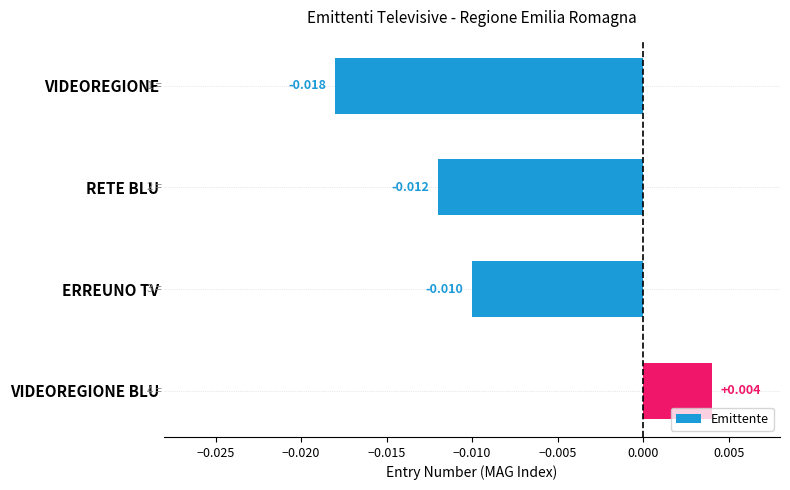

How many values are below 0?

3